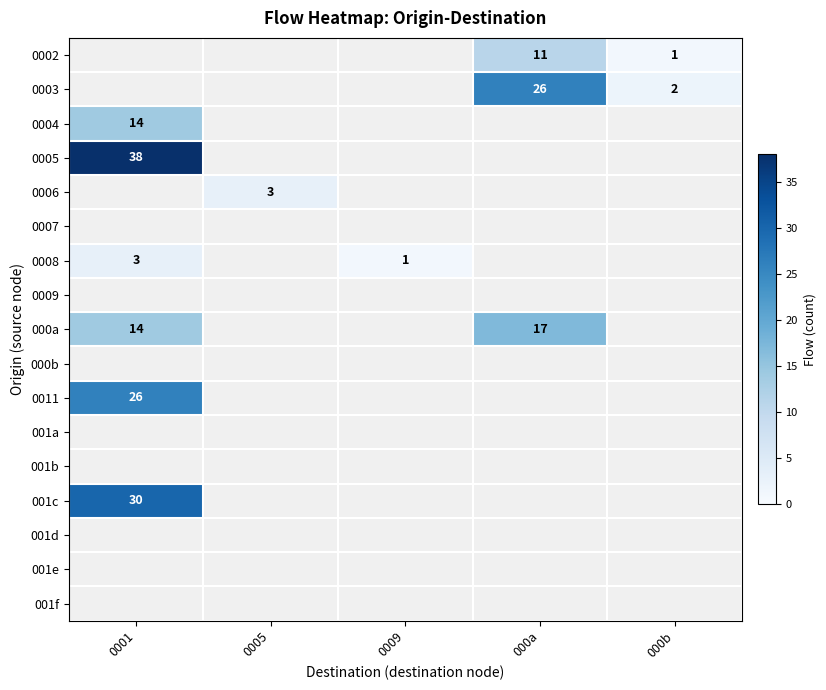

Is it true that 0006 equals 3 at 0005?

True